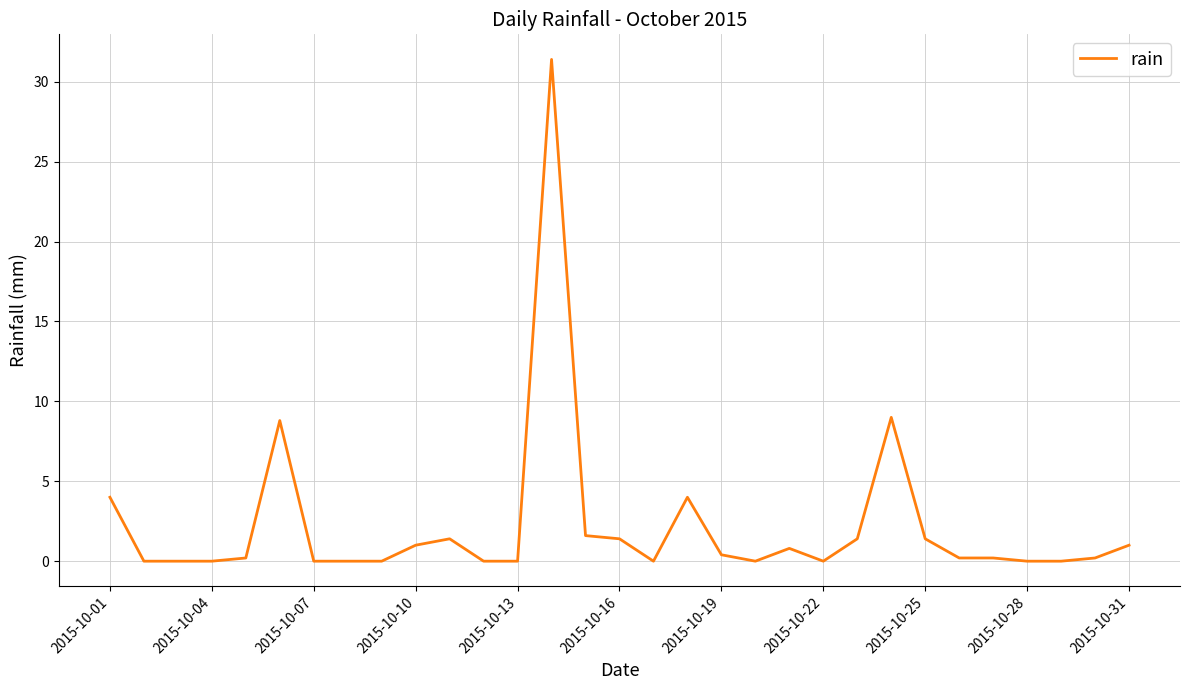

True or false: there are more than 2 points higher than both neighbors.

True